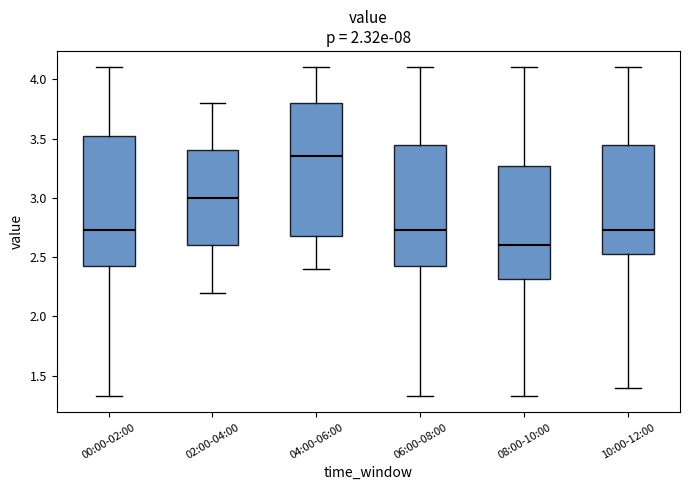

Reading left to right, read every box against the y-axis: the position of its median line, the range the box covers, and the ends of its whiskers. The values are not printed on the chart, so give them approximately, as read against the axis.

00:00-02:00: median 2.75, box 2.40 to 3.55, whiskers 1.35 to 4.10
02:00-04:00: median 3.00, box 2.60 to 3.40, whiskers 2.20 to 3.80
04:00-06:00: median 3.35, box 2.70 to 3.80, whiskers 2.40 to 4.10
06:00-08:00: median 2.75, box 2.40 to 3.45, whiskers 1.35 to 4.10
08:00-10:00: median 2.60, box 2.30 to 3.25, whiskers 1.35 to 4.10
10:00-12:00: median 2.75, box 2.50 to 3.45, whiskers 1.40 to 4.10